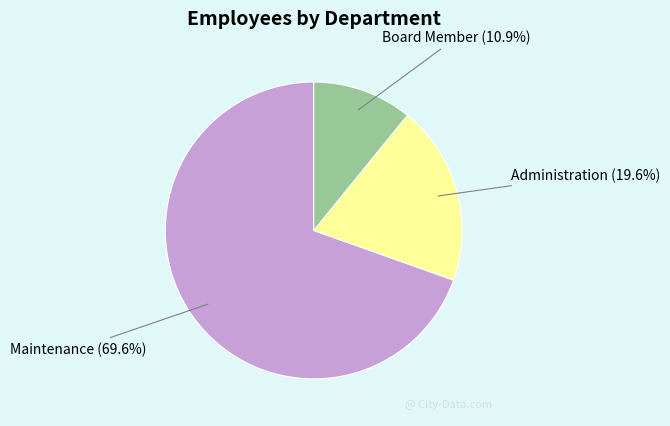

How many segments does this pie chart have?

3